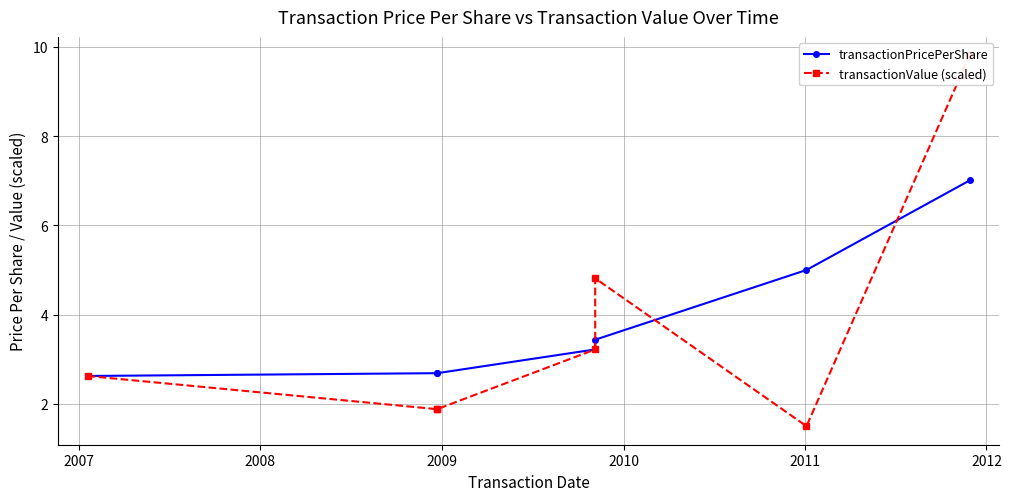

List the series in order of their overall mean, highest first.

transactionPricePerShare, transactionValue (scaled)